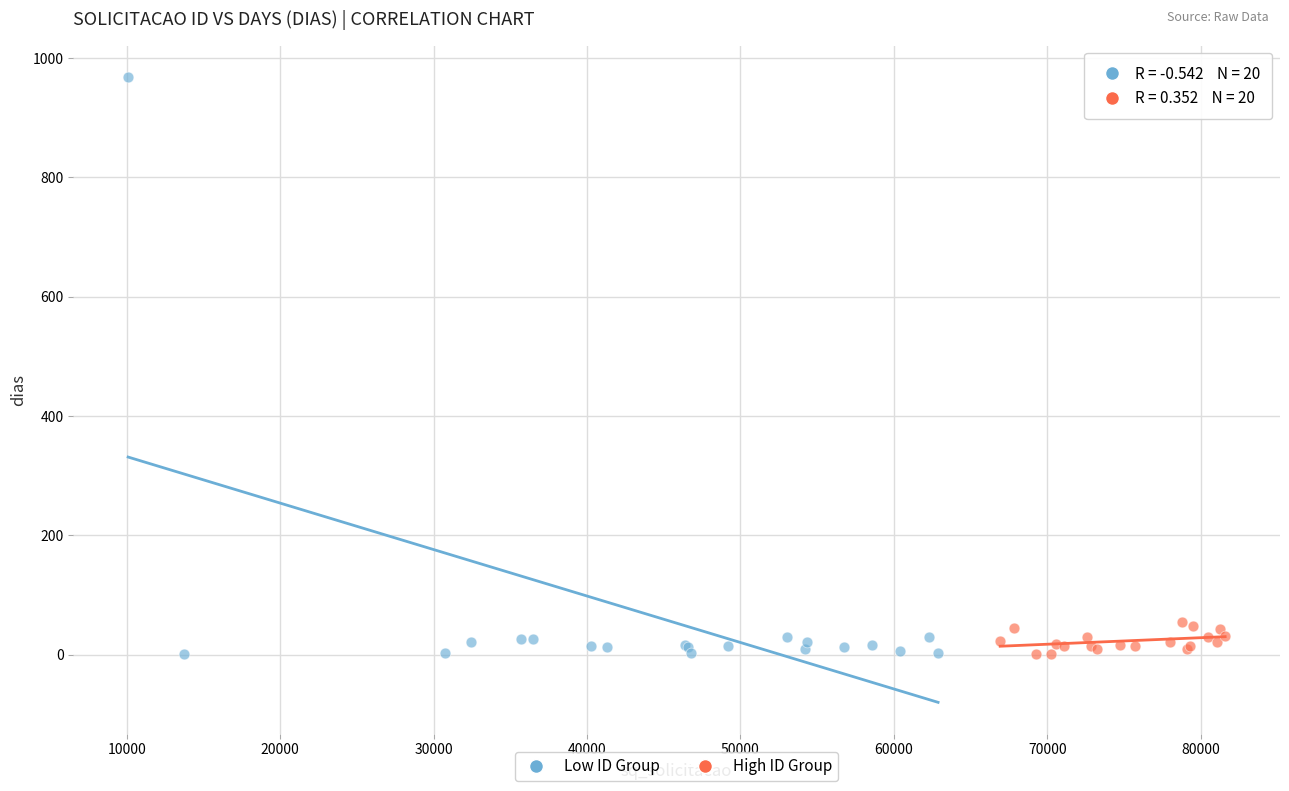

Which series reaches the maximum Y coordinate?

Low ID Group